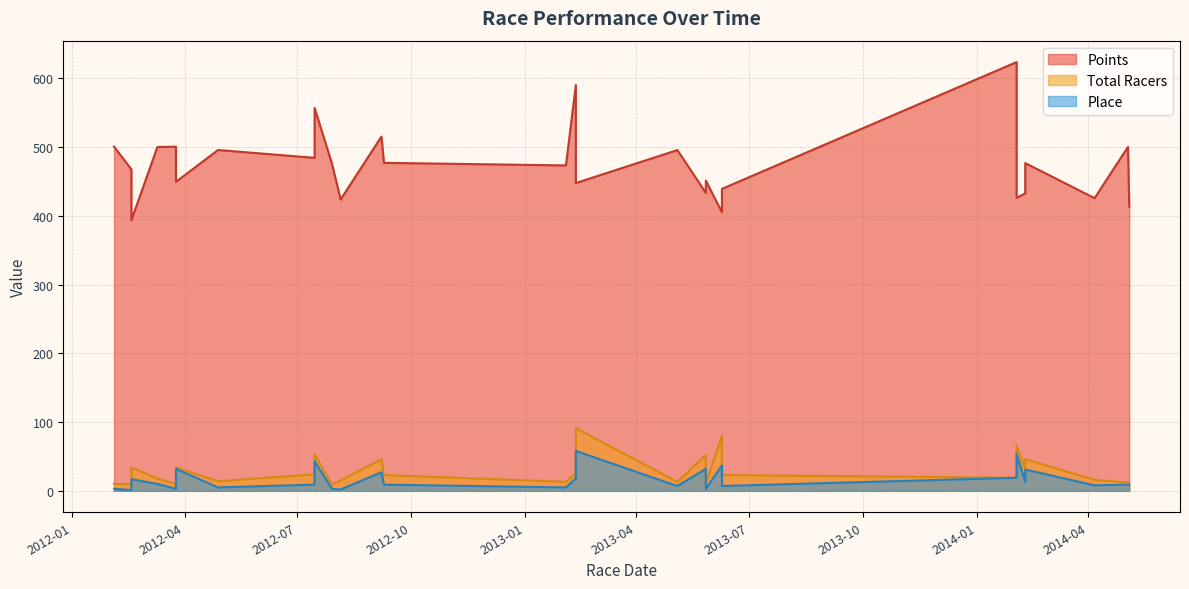

Is the value of Total Racers at 2014-02-02 greater than the value of Place at 2014-02-09?

Yes